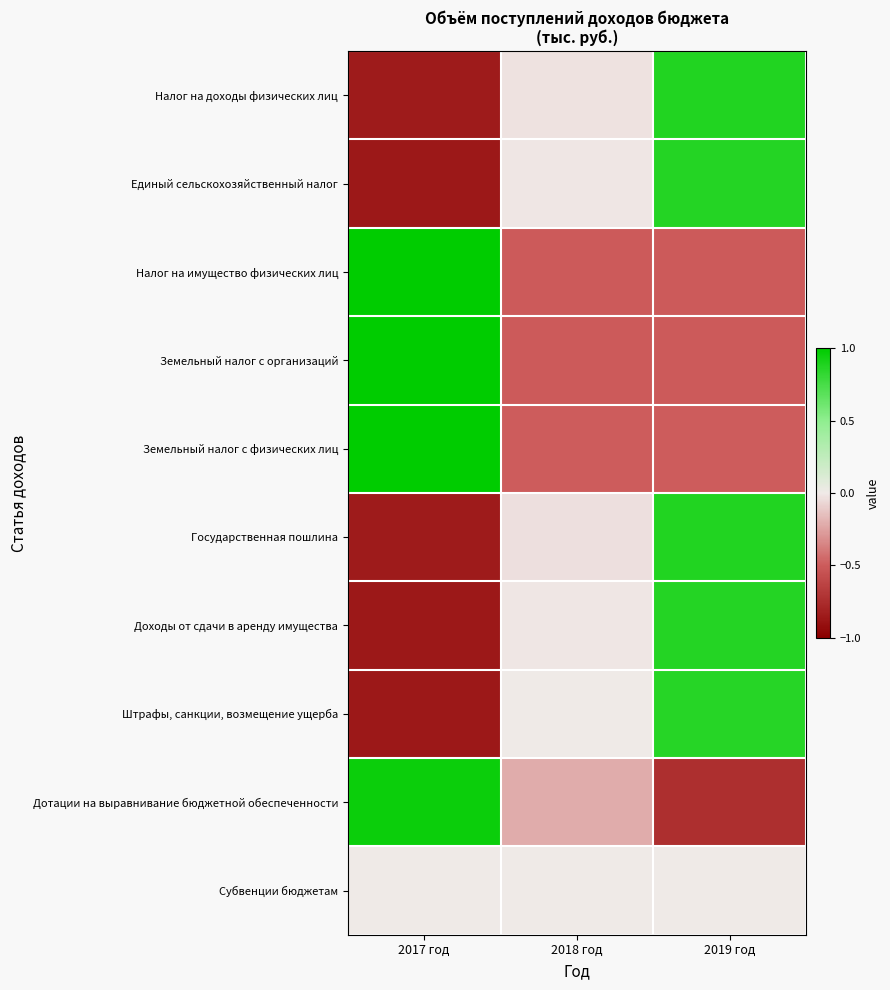

How many series are shown in this chart?

10